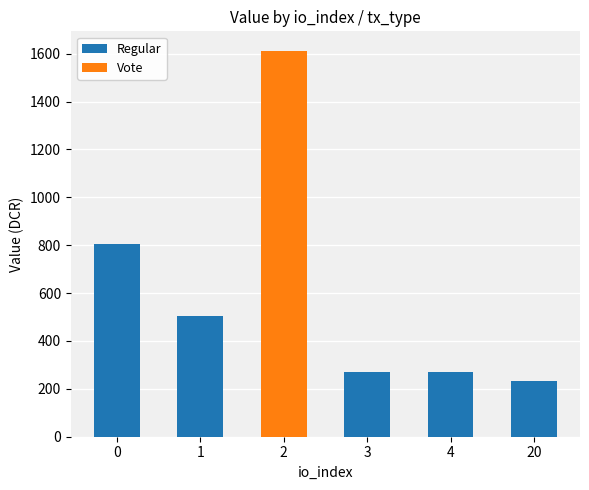

Reading left to right, list the values for the Regular series.

0=806.2	1=503.3	2=0.0	3=268.8	4=268.8	20=234.6